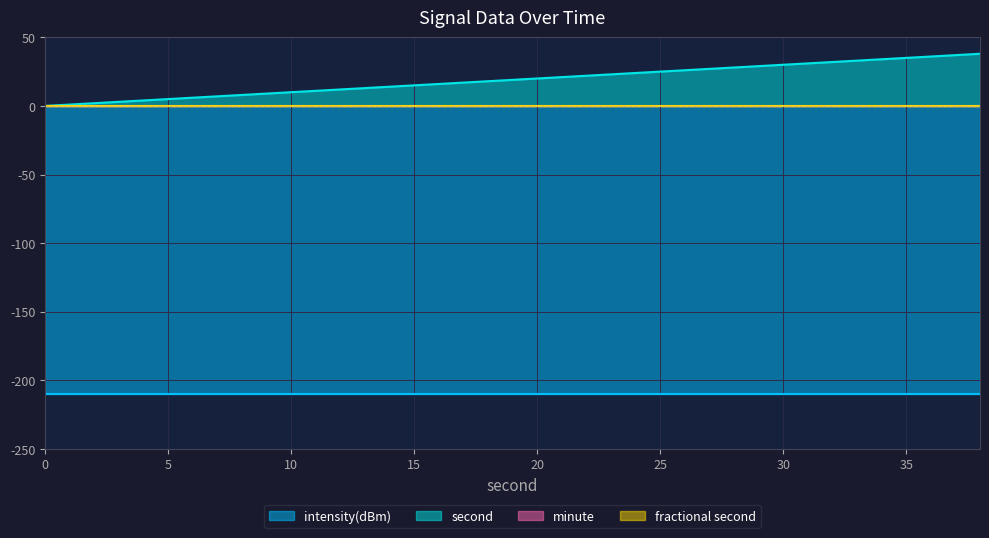

Is it true that fractional second equals 0.0 at 2?

True